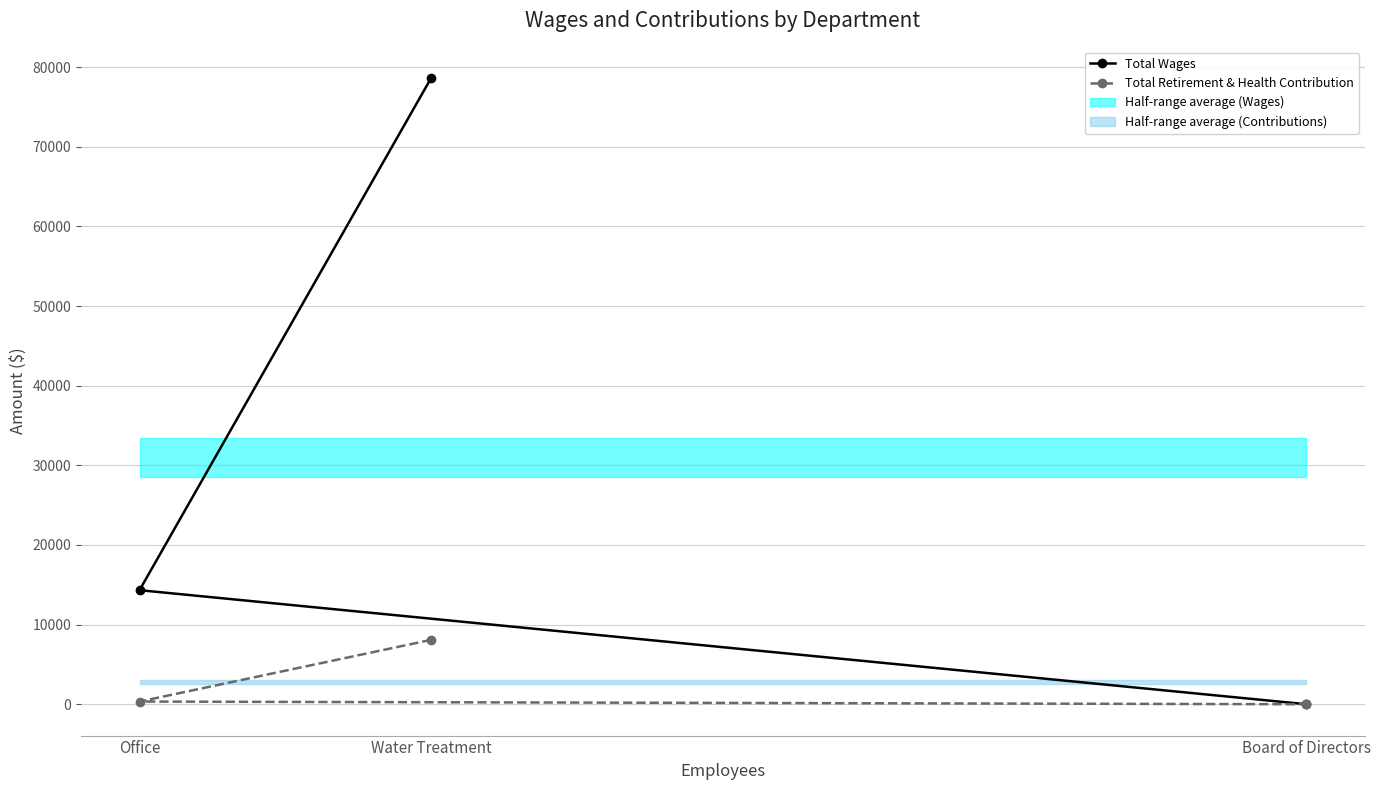

At which label does Total Wages reach its minimum?

Board of Directors